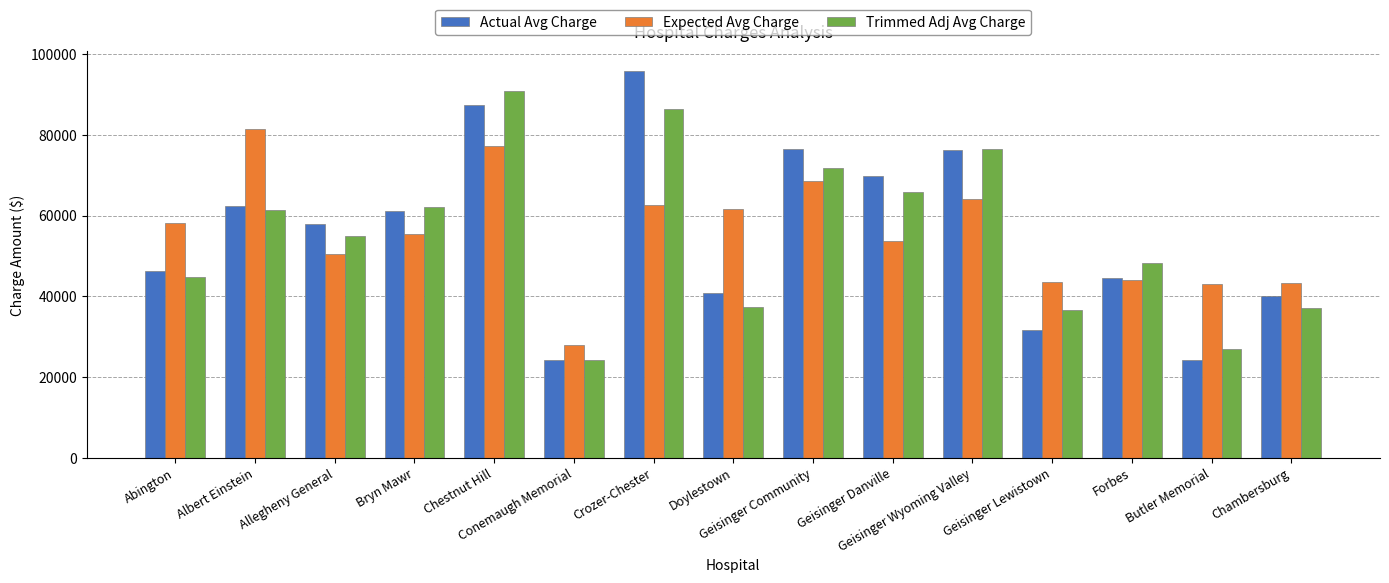

Which series has the largest range (max minus min)?

Actual Avg Charge